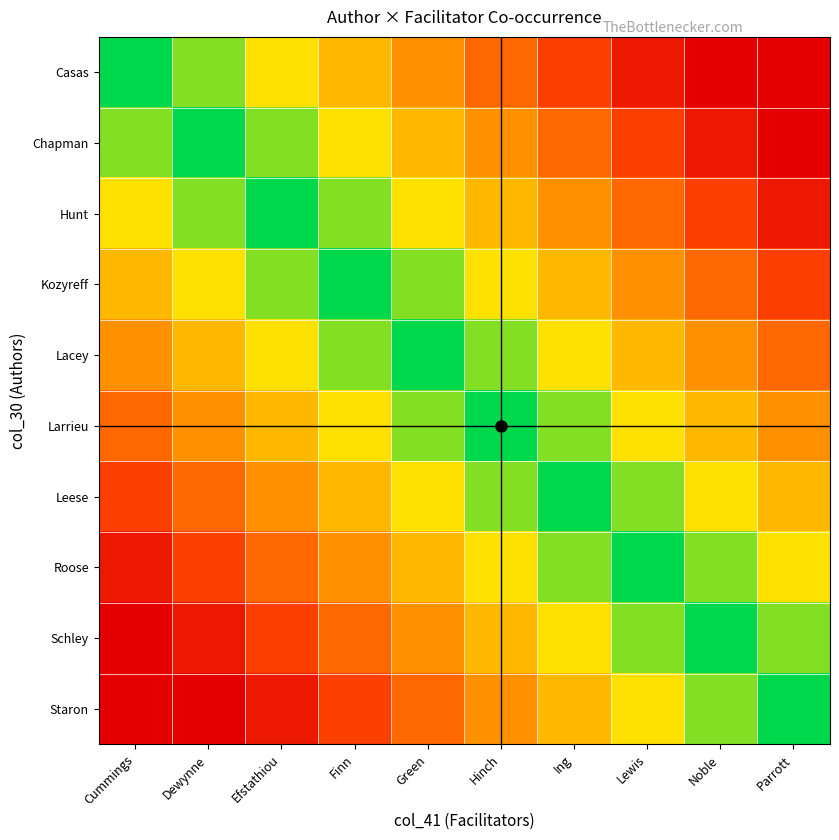

Between Cummings and Green, which is larger?

Cummings